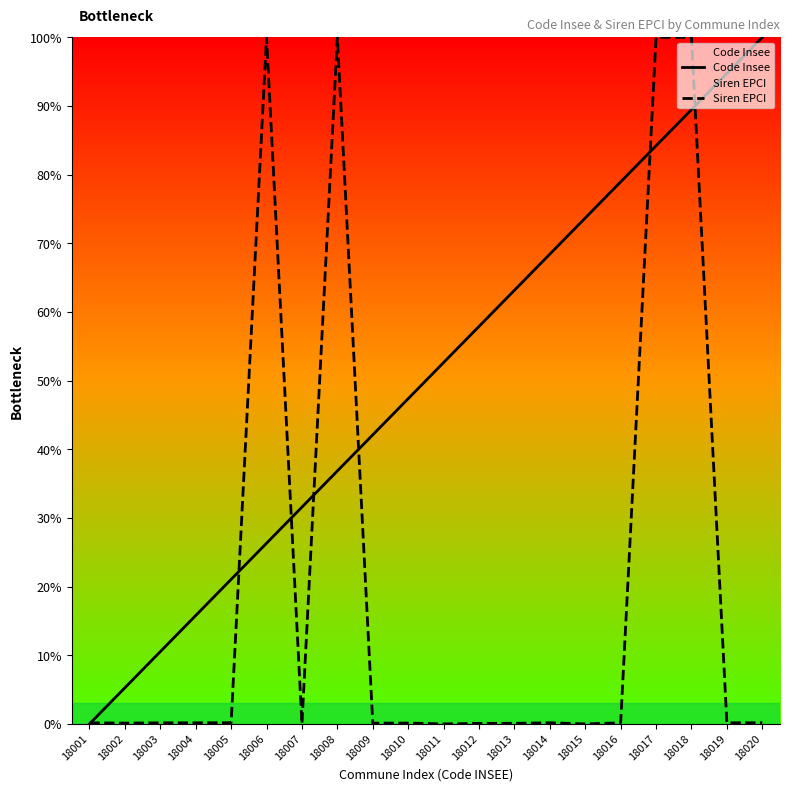

Where is Siren EPCI nearest to the value 50?

18005